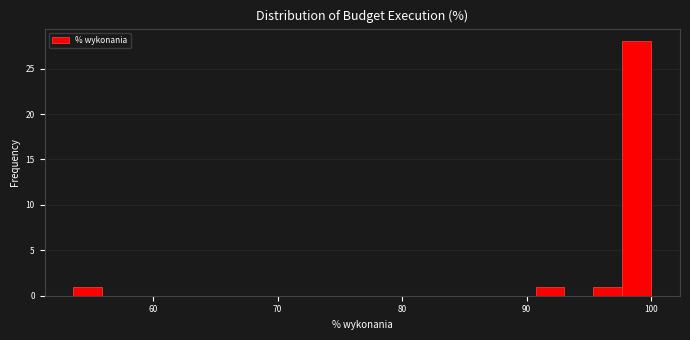

Around what value on the x-axis is the tallest bar? Give the approximate position of its centre, as read against the axis.

99